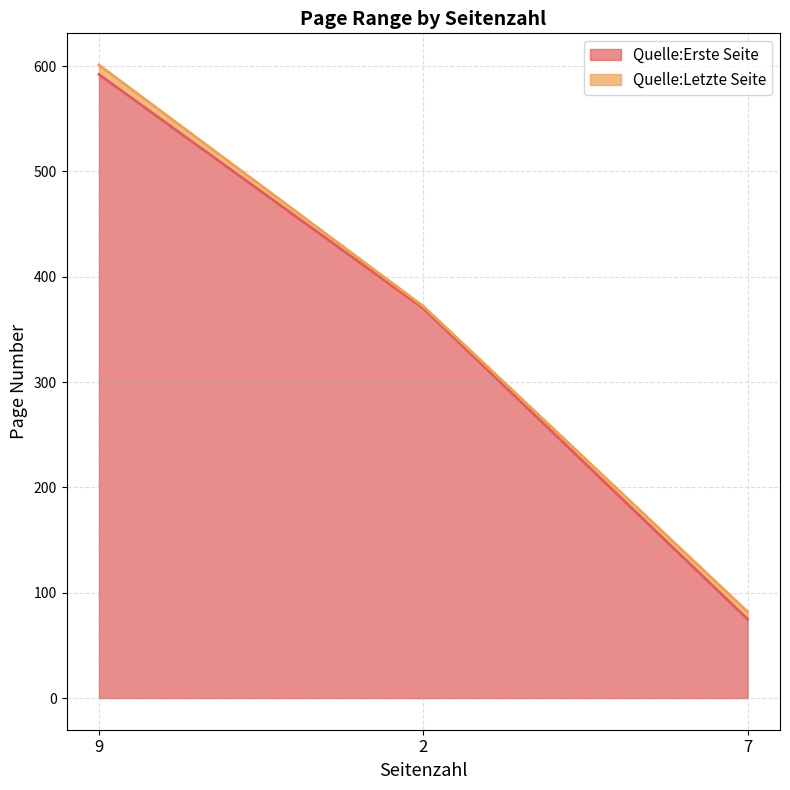

At which label does Quelle:Letzte Seite first exceed 372?

9